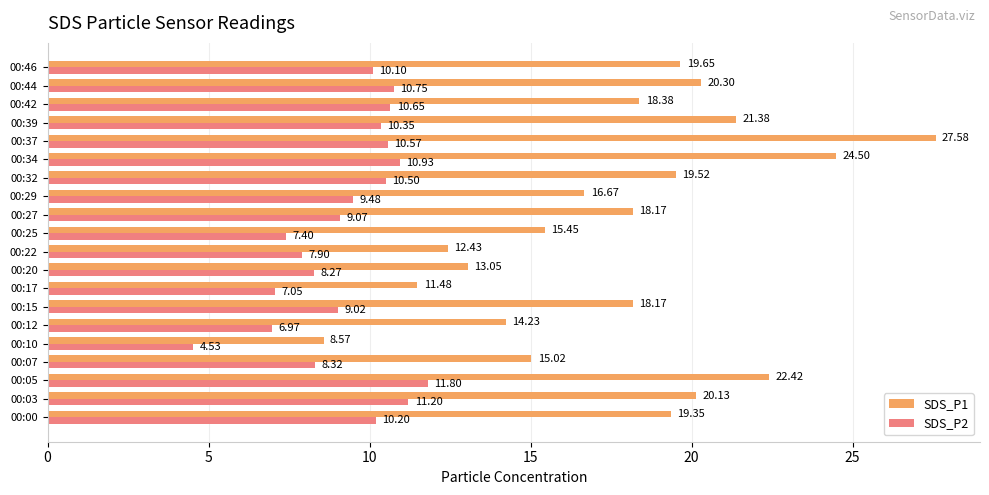

At which category is the sum across all series the highest?

00:37